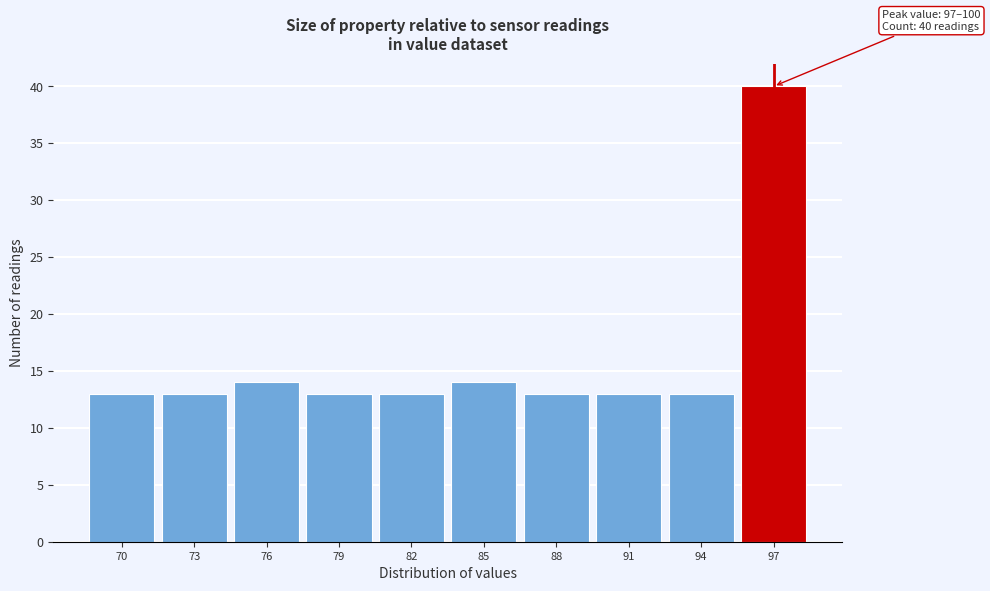

Reading left to right, extract all data points from this chart.

13	13	14	13	13	14	13	13	13	40